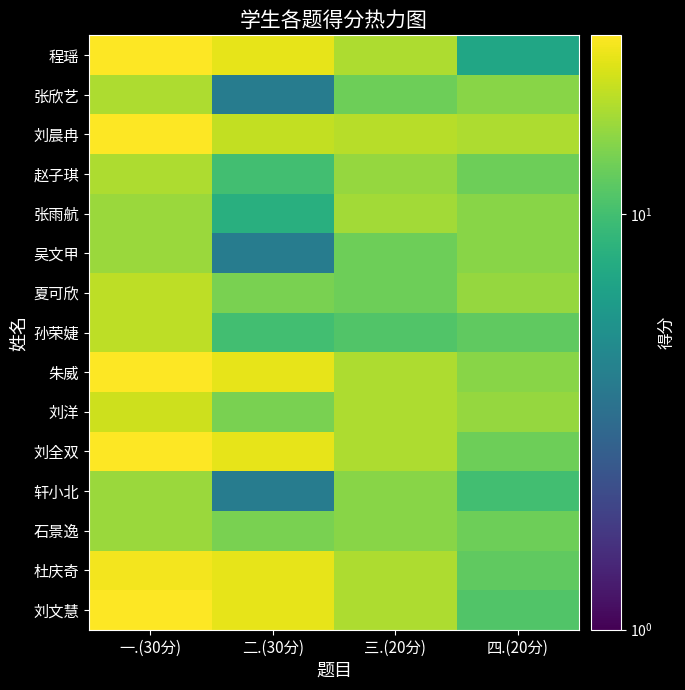

Reading left to right, what are all the values shown in this chart?

程瑶: 一.(30分)=27.0	二.(30分)=24.0	三.(20分)=18.0	四.(20分)=7.0
张欣艺: 一.(30分)=18.0	二.(30分)=4.0	三.(20分)=13.0	四.(20分)=15.0
刘晨冉: 一.(30分)=27.0	二.(30分)=20.0	三.(20分)=19.0	四.(20分)=18.0
赵子琪: 一.(30分)=18.0	二.(30分)=10.0	三.(20分)=16.0	四.(20分)=13.0
张雨航: 一.(30分)=16.5	二.(30分)=8.0	三.(20分)=17.0	四.(20分)=15.0
吴文甲: 一.(30分)=16.5	二.(30分)=4.0	三.(20分)=13.0	四.(20分)=15.0
夏可欣: 一.(30分)=19.5	二.(30分)=14.0	三.(20分)=13.0	四.(20分)=16.0
孙荣婕: 一.(30分)=19.5	二.(30分)=10.0	三.(20分)=11.0	四.(20分)=12.0
朱威: 一.(30分)=27.0	二.(30分)=24.0	三.(20分)=18.0	四.(20分)=15.0
刘洋: 一.(30分)=21.0	二.(30分)=14.0	三.(20分)=18.0	四.(20分)=16.0
刘全双: 一.(30分)=27.0	二.(30分)=24.0	三.(20分)=18.0	四.(20分)=13.0
轩小北: 一.(30分)=16.5	二.(30分)=4.0	三.(20分)=15.0	四.(20分)=10.0
石景逸: 一.(30分)=16.5	二.(30分)=14.0	三.(20分)=15.0	四.(20分)=13.0
杜庆奇: 一.(30分)=25.5	二.(30分)=24.0	三.(20分)=18.0	四.(20分)=12.0
刘文慧: 一.(30分)=27.0	二.(30分)=24.0	三.(20分)=18.0	四.(20分)=11.0